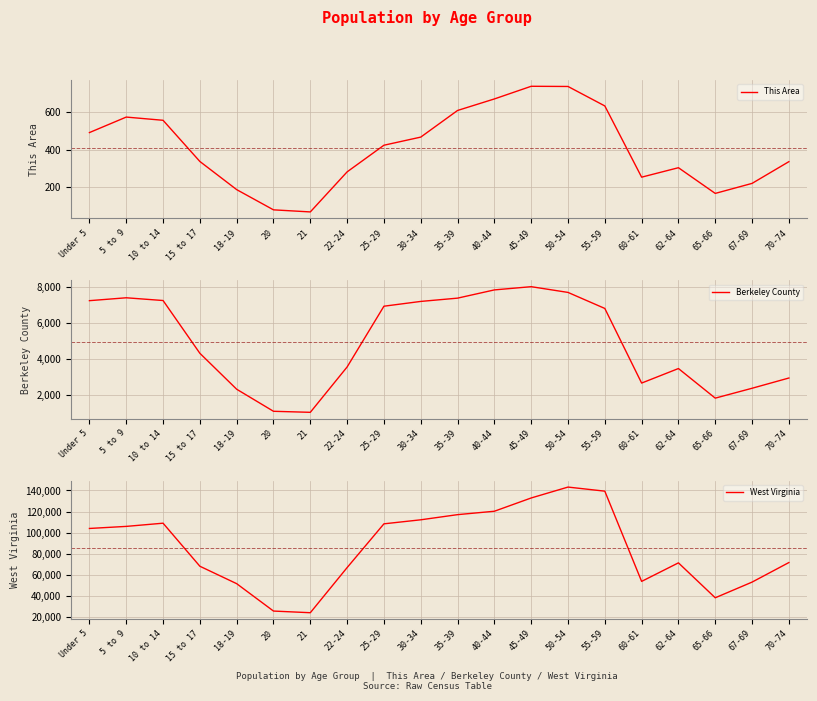

What is the total value across all series at 40-44?

128863